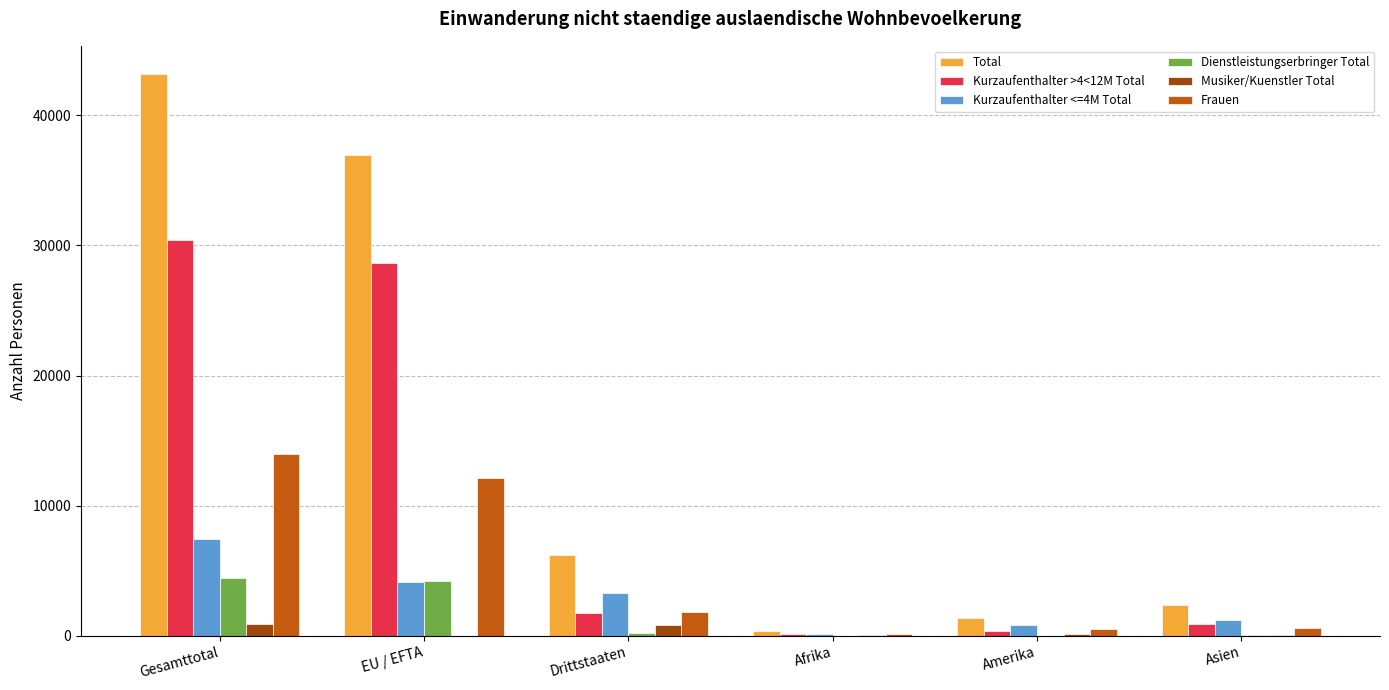

True or false: Dienstleistungserbringer Total has a value of 4414 at Gesamttotal.

True